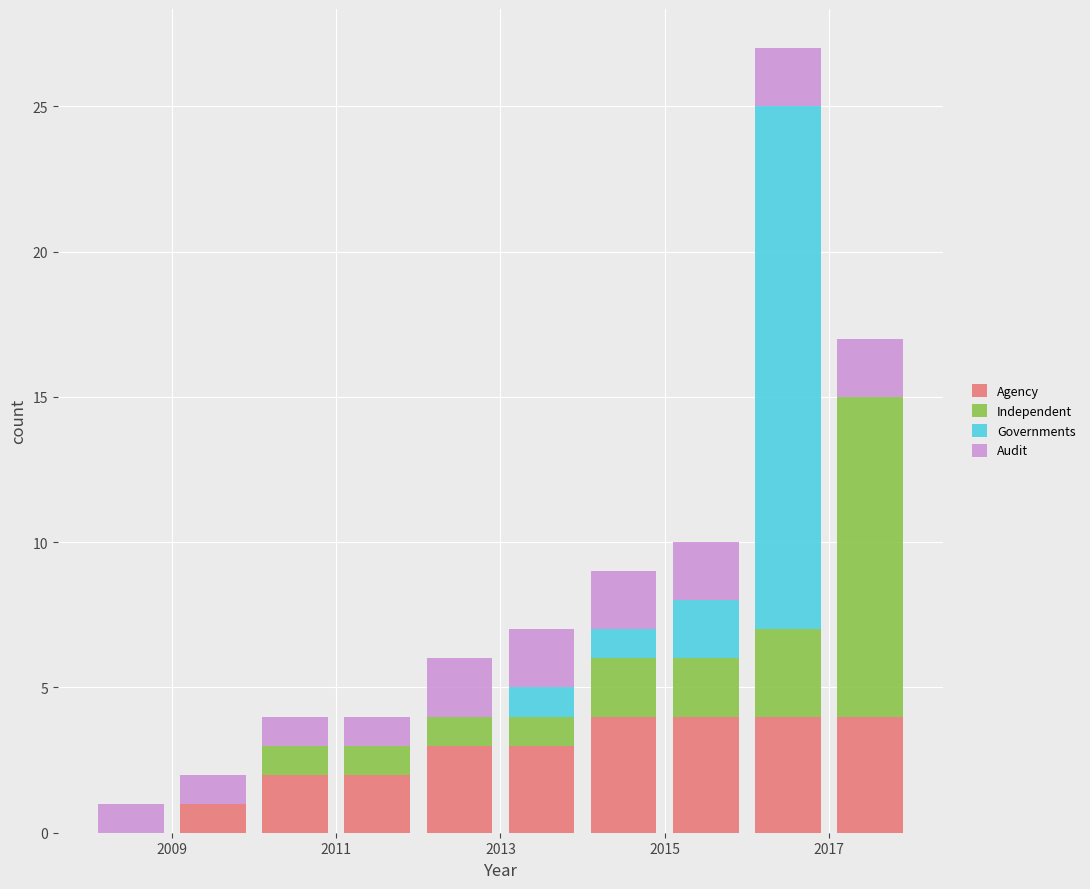

What is the total height of the stacked bar covering 2017 to 2018 on the x-axis? The values are not printed on the chart, so give them approximately, as read against the axis.

17